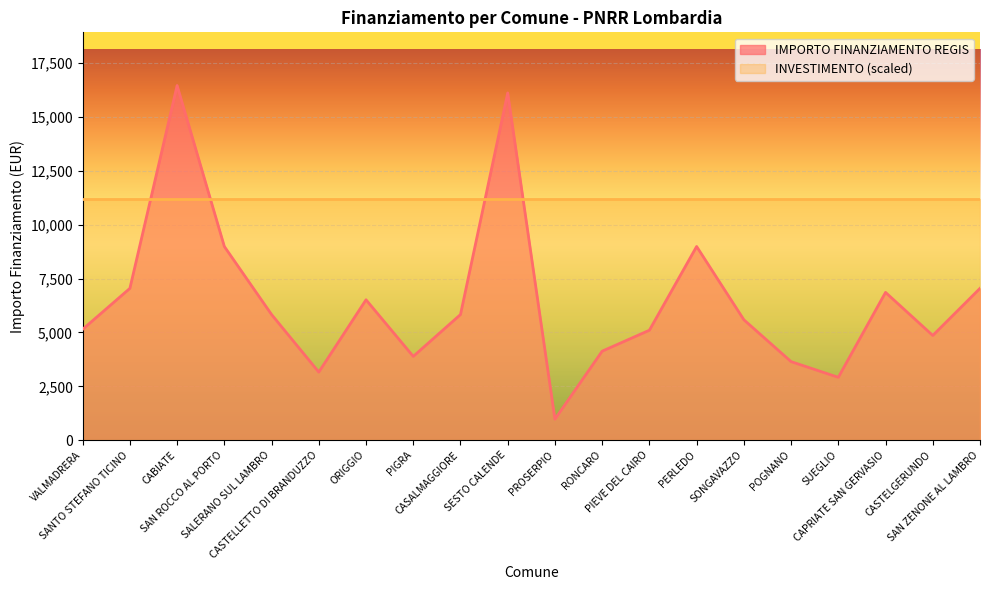

Approximately how many times larger is the value at POGNANO compared to SAN ROCCO AL PORTO?

0.4